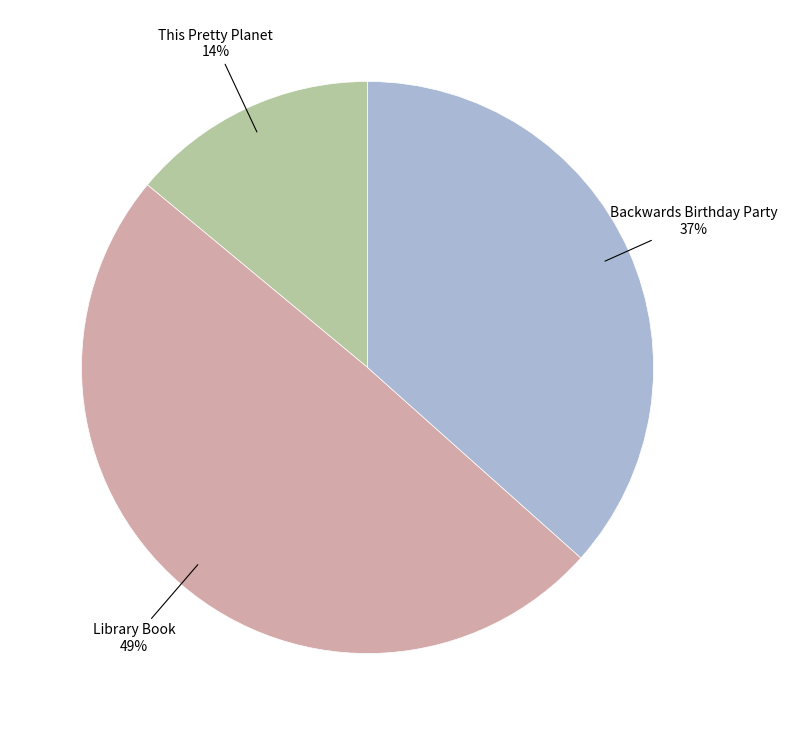

To the nearest percent, what is the average slice percentage?

33%